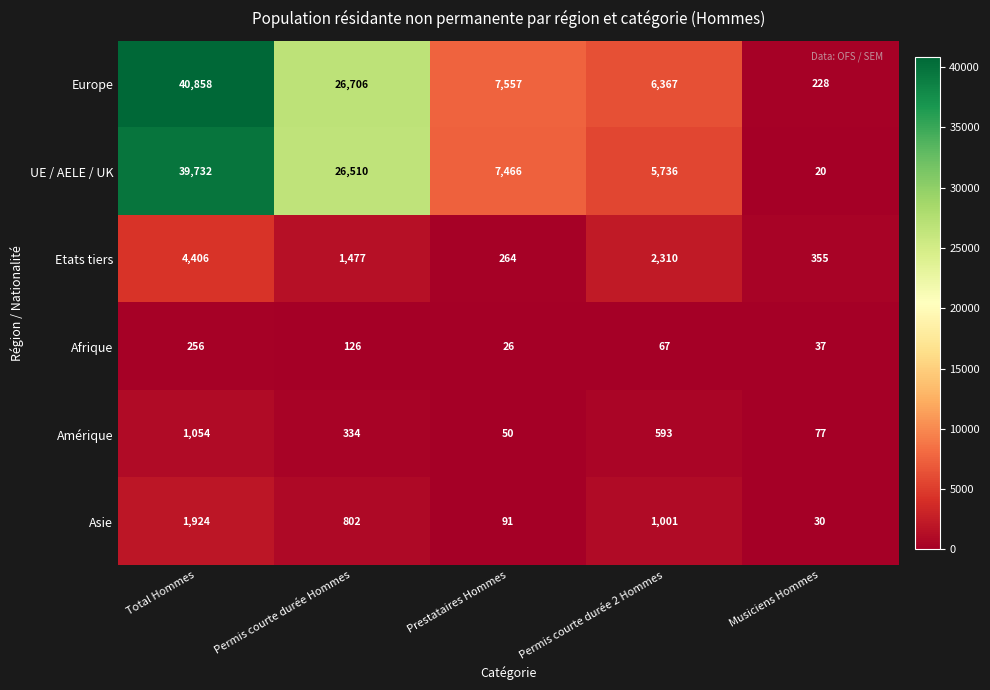

What is the difference between the highest and lowest values at Permis courte durée Hommes?

26580